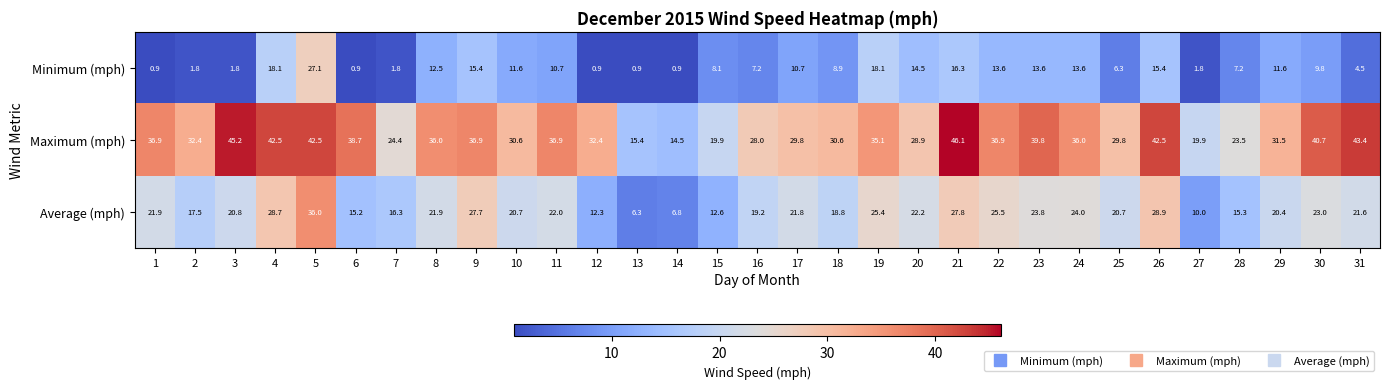

What is the difference between the maximum and minimum values in the Maximum (mph) series?

31.6